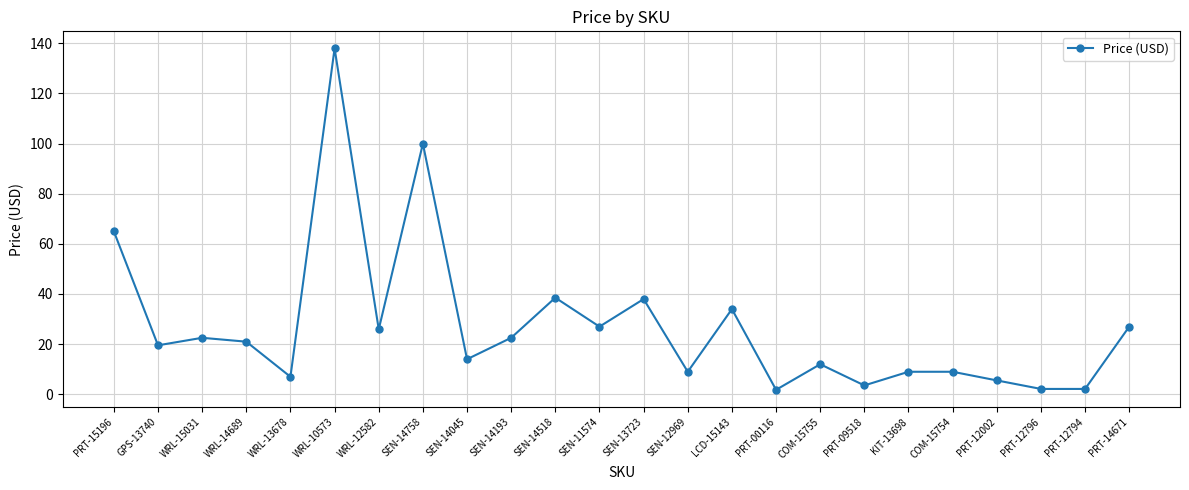

What is the ratio of the value at PRT-14671 to the value at SEN-14758?

0.3